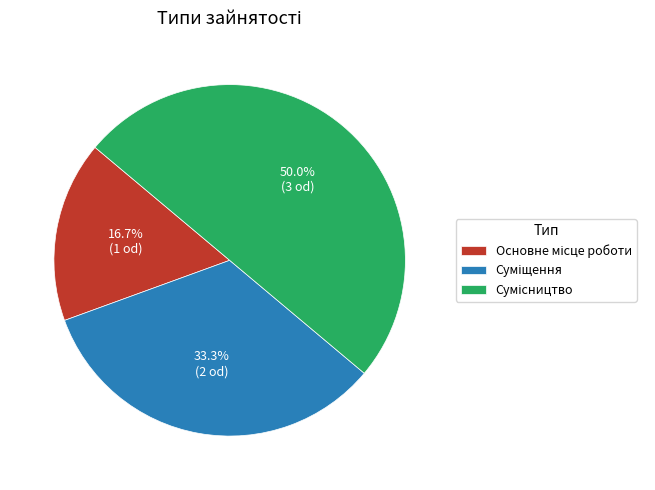

Rank the categories by value from highest to lowest.

Сумісництво, Суміщення, Основне місце роботи